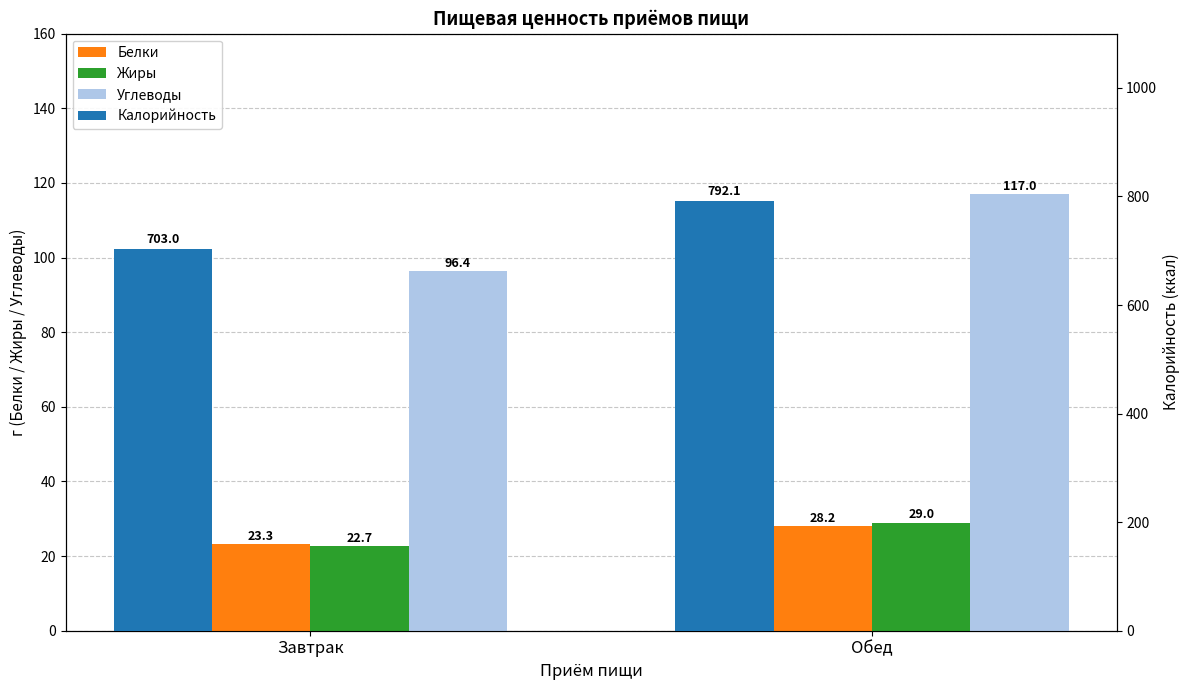

Which label corresponds to the smallest value in the chart?

Завтрак